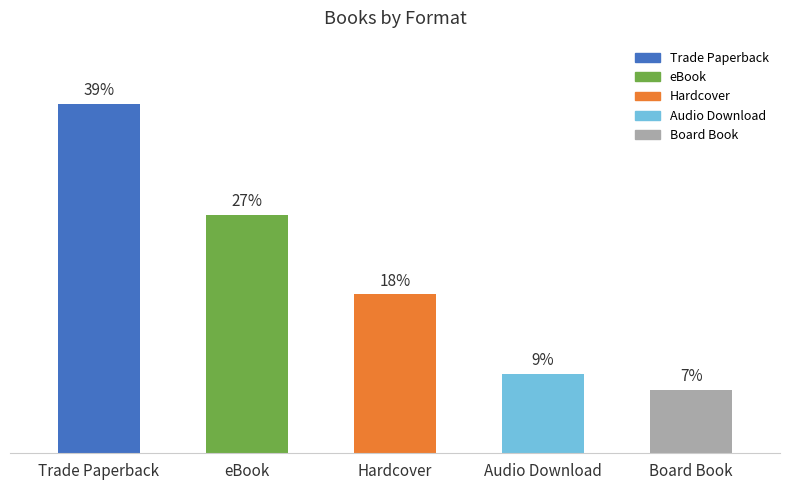

Between Hardcover and Board Book, which is larger?

Hardcover